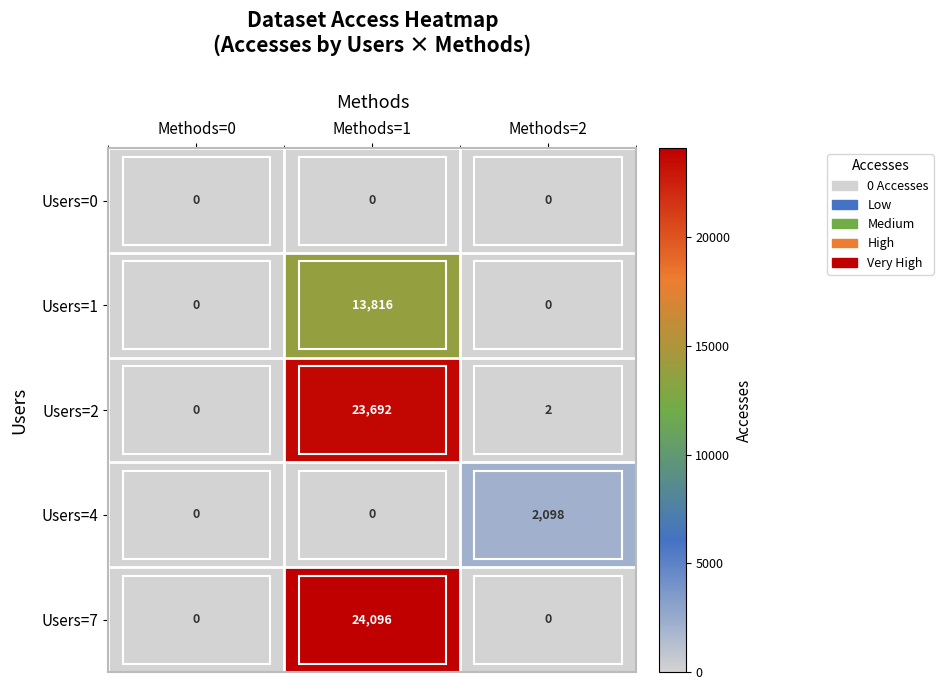

What is the difference between the highest and lowest values at Methods=1?

24096